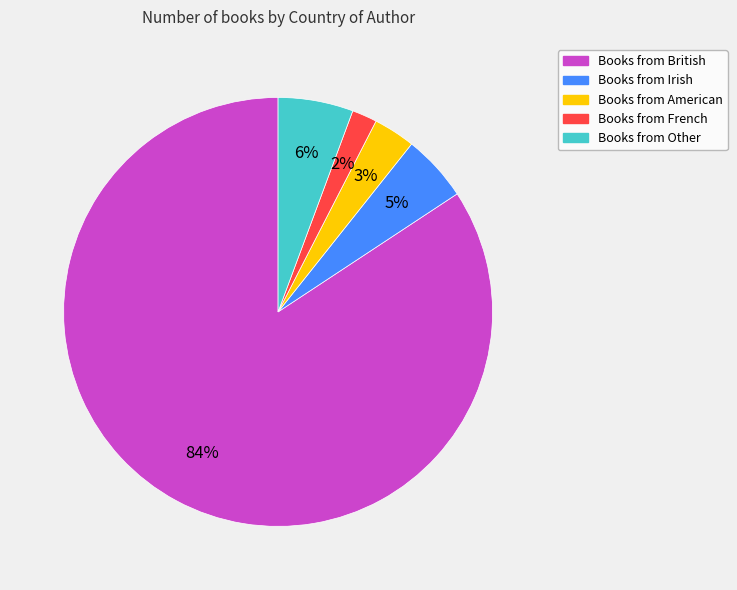

To the nearest percent, what is the average slice percentage?

20%